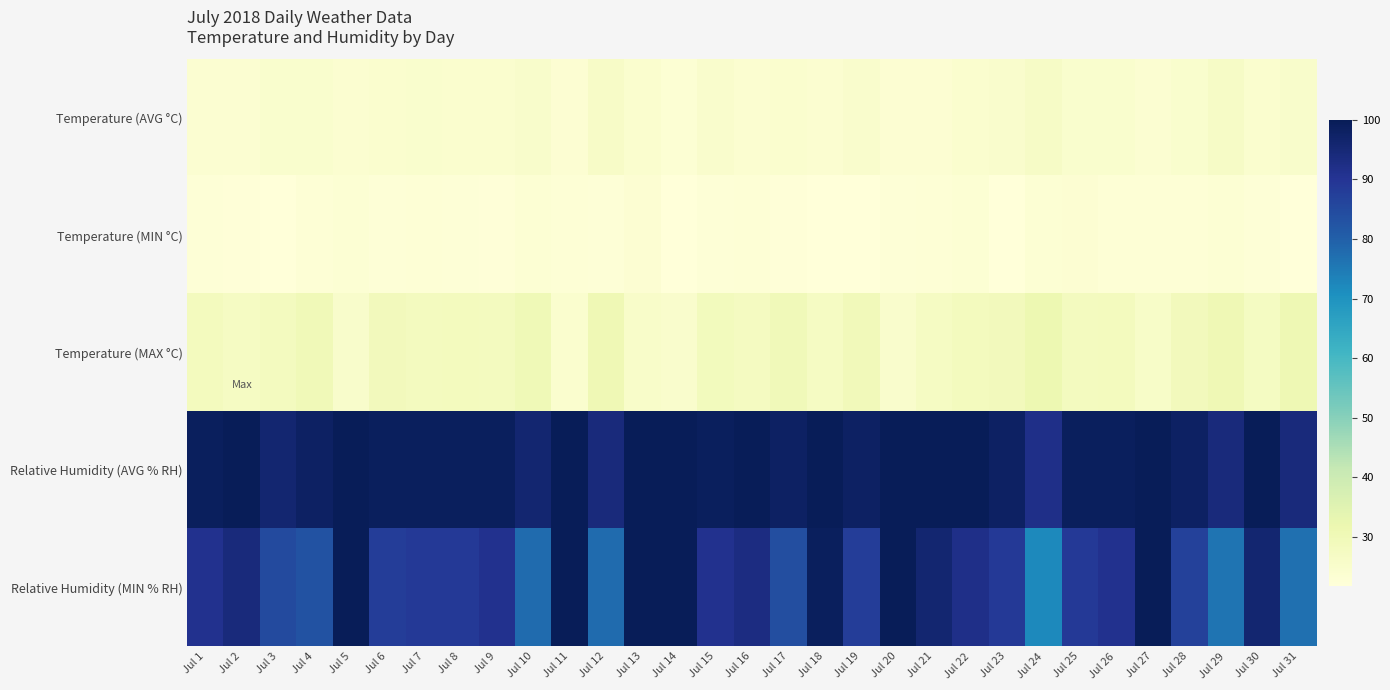

How many categories are shown in the chart?

31